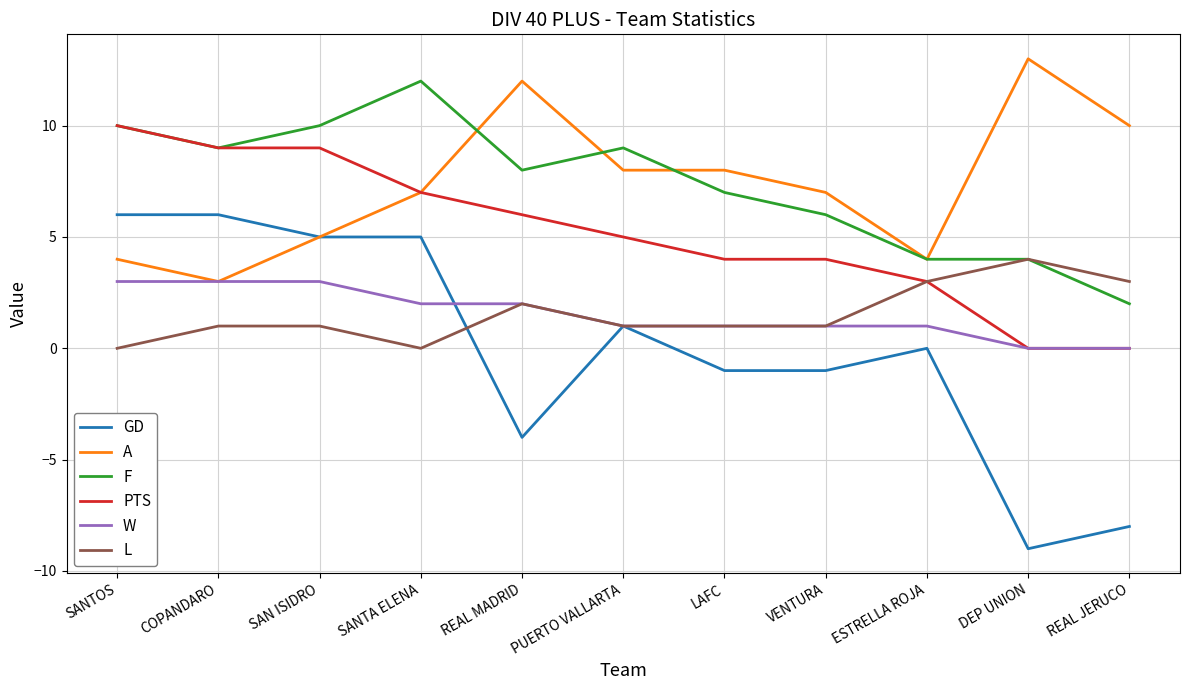

True or false: A and L intersect in this chart.

False